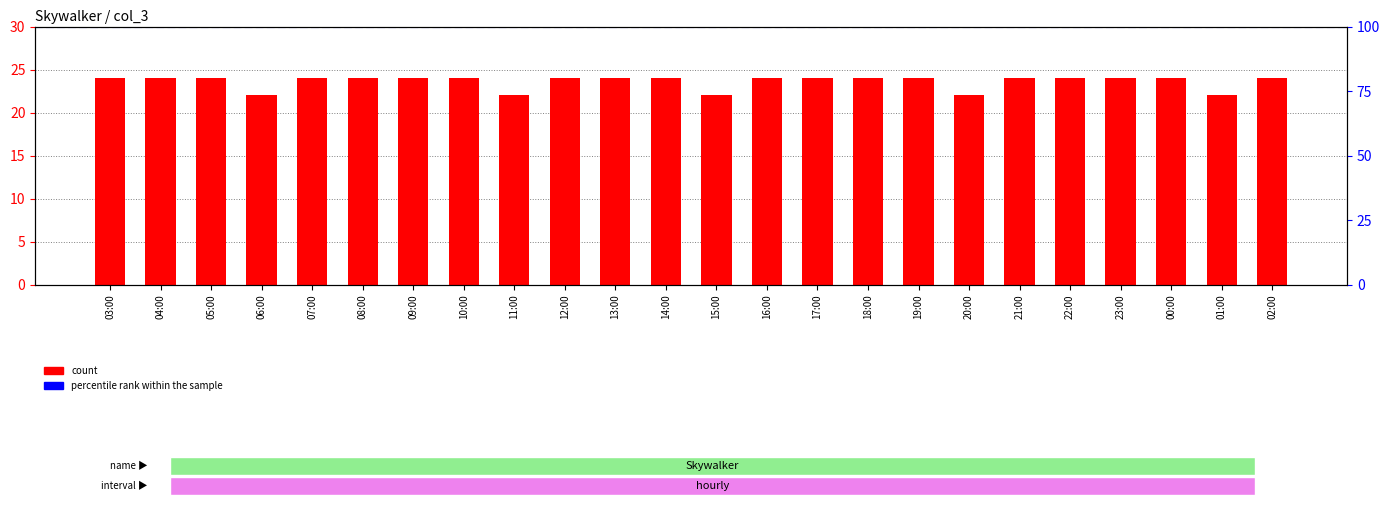

Reading right to left, what are all the values shown in this chart?

02:00=24	01:00=22	00:00=24	23:00=24	22:00=24	21:00=24	20:00=22	19:00=24	18:00=24	17:00=24	16:00=24	15:00=22	14:00=24	13:00=24	12:00=24	11:00=22	10:00=24	09:00=24	08:00=24	07:00=24	06:00=22	05:00=24	04:00=24	03:00=24